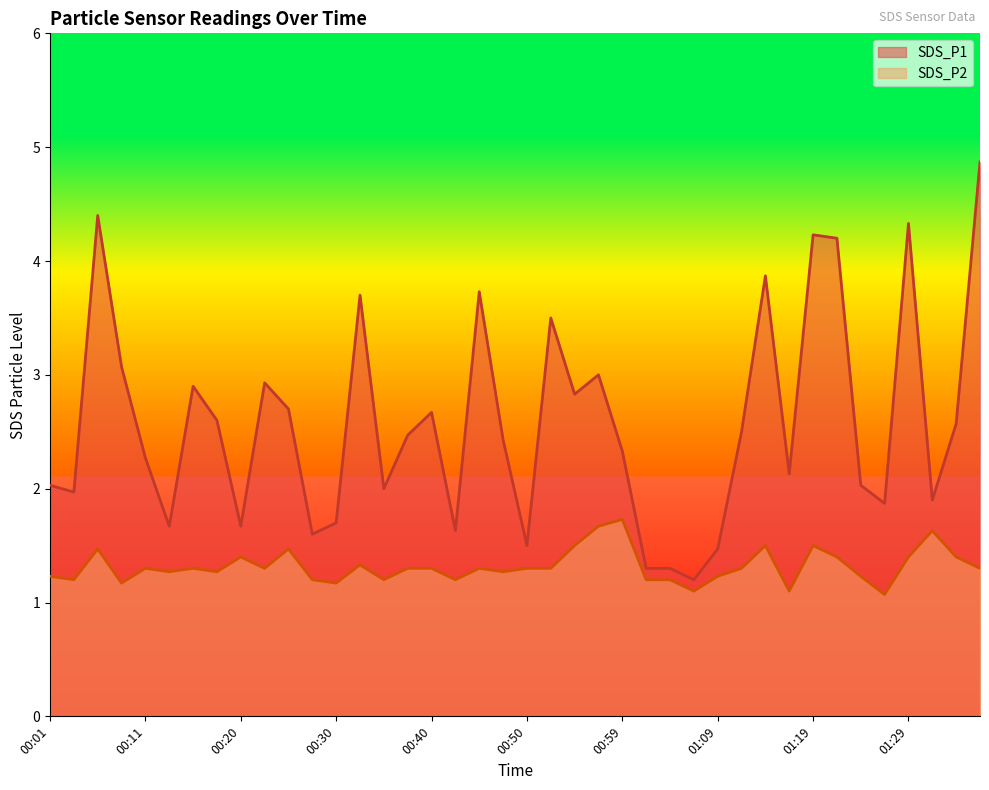

What position from the right is 01:31?

3